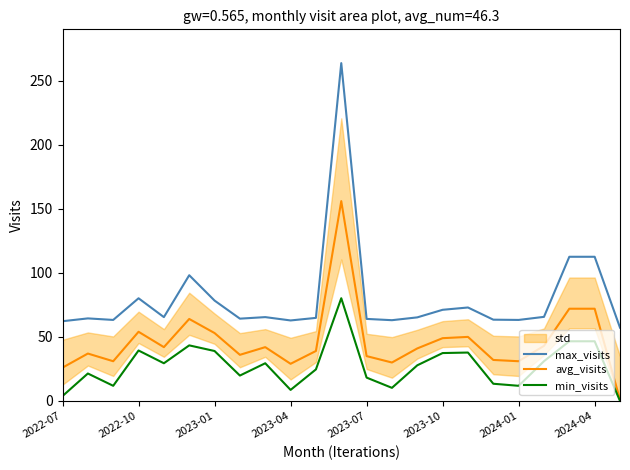

What is the difference between the second highest and second lowest values in the min_visits series?

42.8